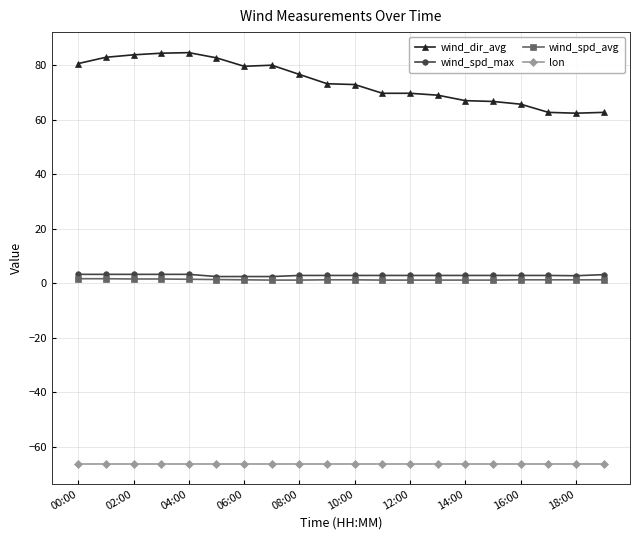

True or false: lon and wind_spd_avg cross at least once.

False